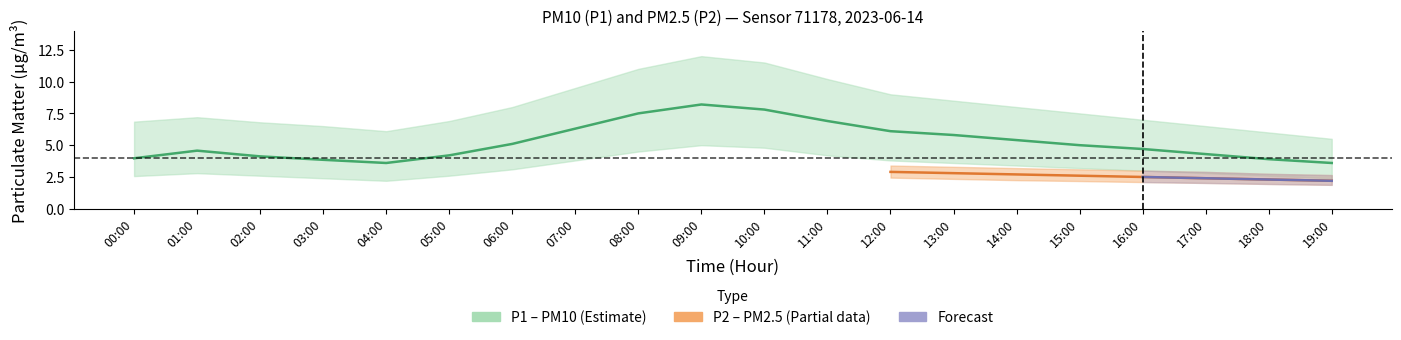

Between 10:00 and 13:00, which series saw the biggest shift?

P1_upper